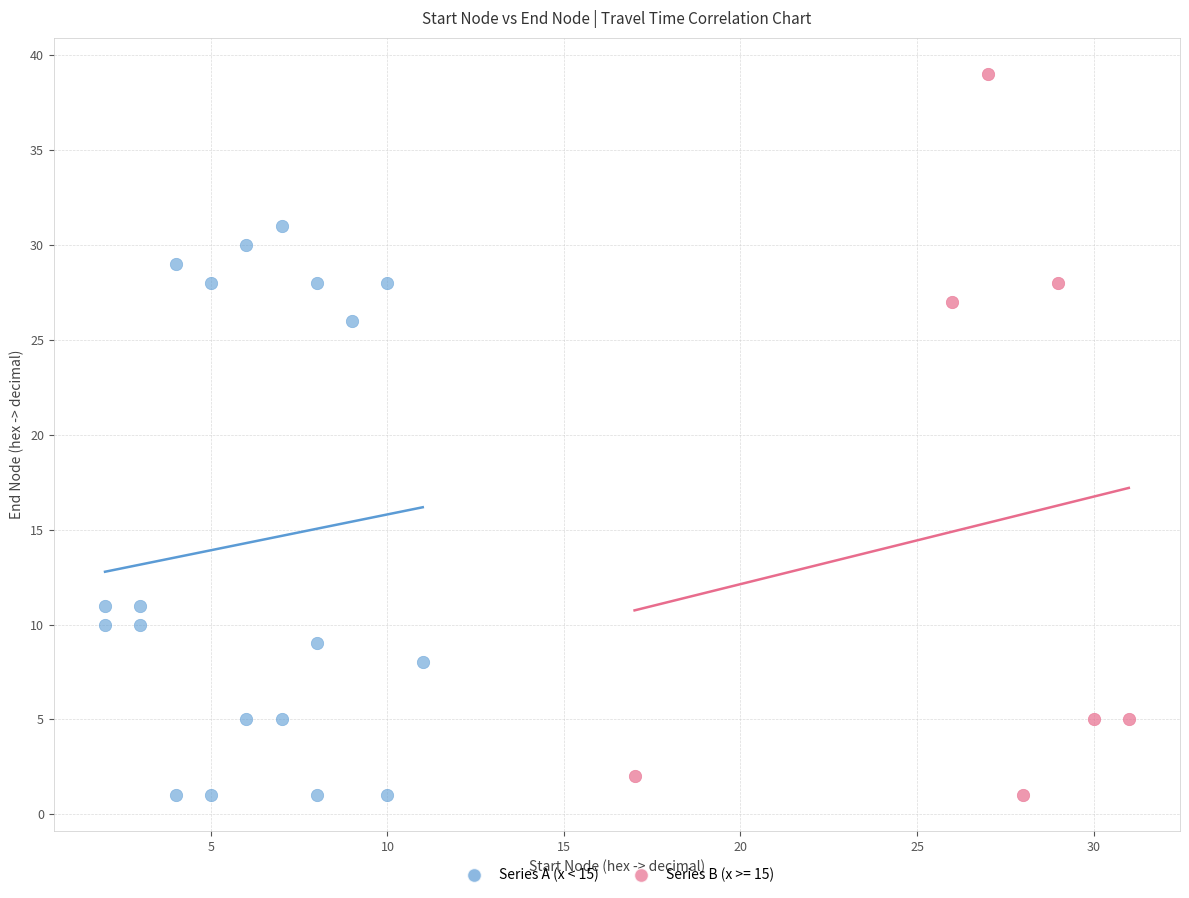

Which series has the widest spread of Y values?

Series B (x >= 15)